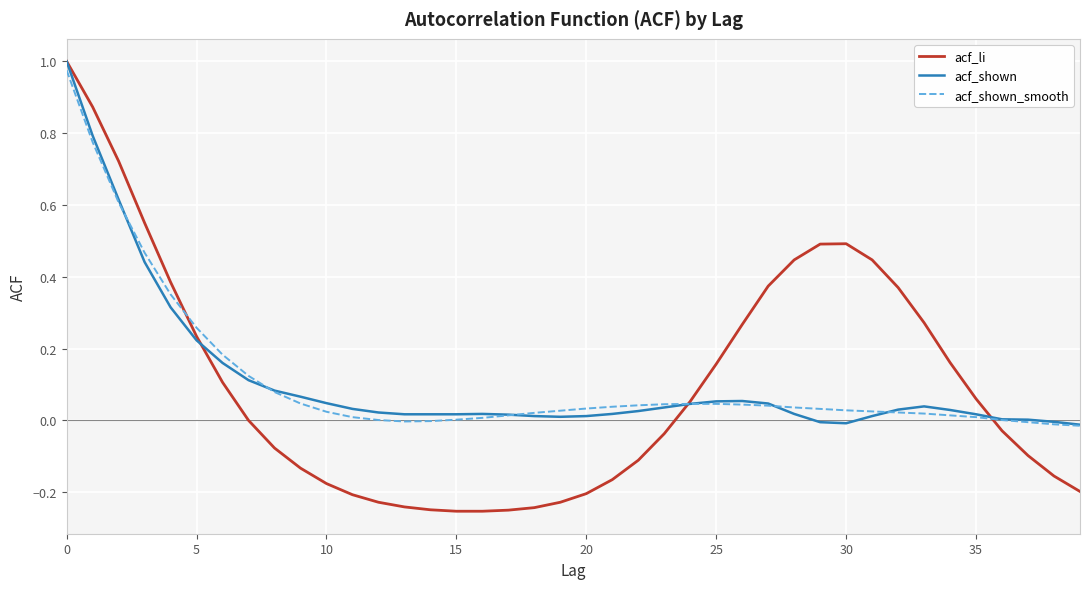

What are all the series names shown in the legend?

acf_li, acf_shown, acf_shown_smooth